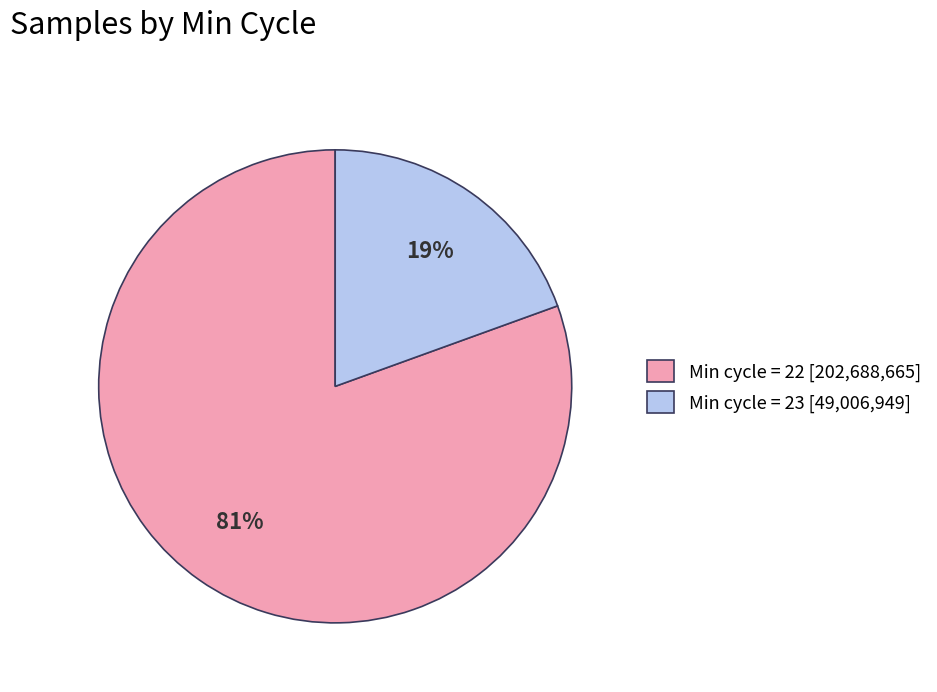

To the nearest percent, what is the average slice percentage?

50%